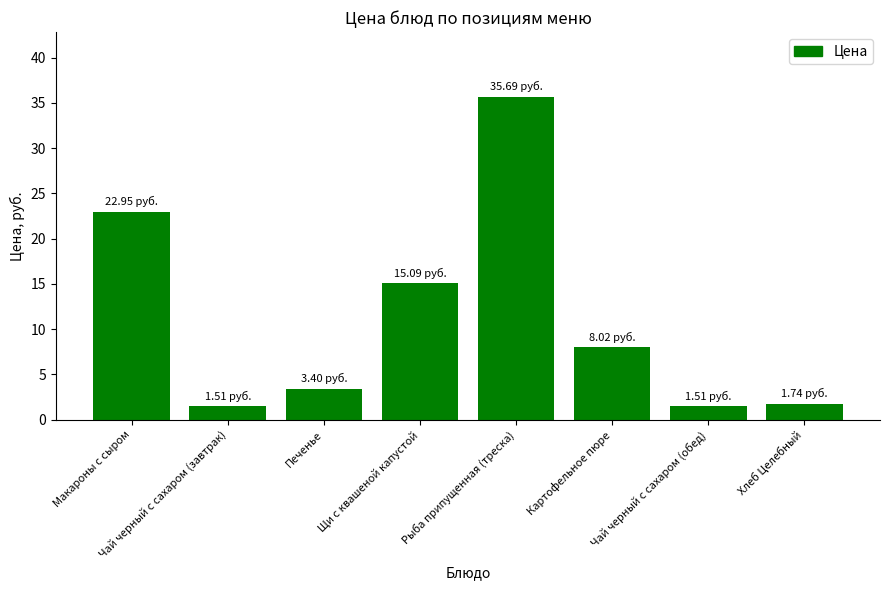

Which label corresponds to the largest value in the chart?

Рыба припущенная (треска)